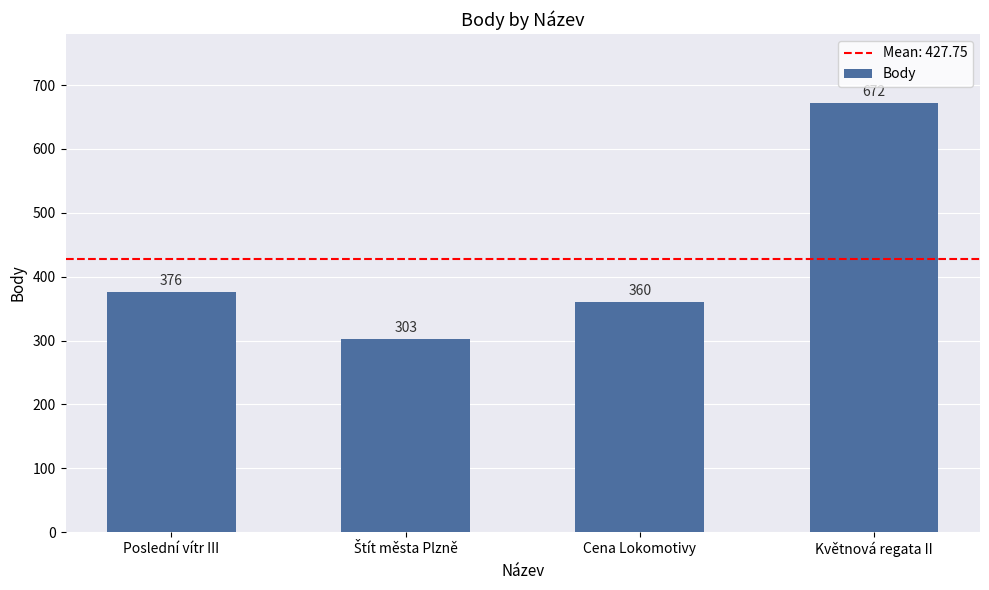

What is the value of the 2nd bar from the left?

303